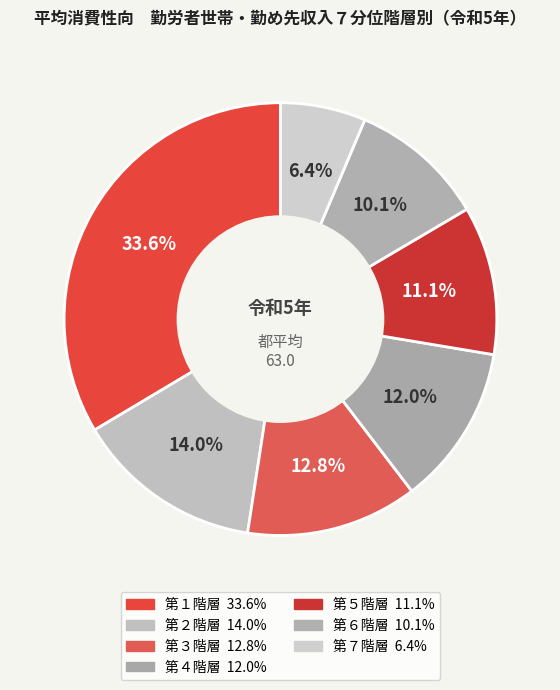

To the nearest percent, what is the combined percentage of 第５階層 and 第３階層?

24%